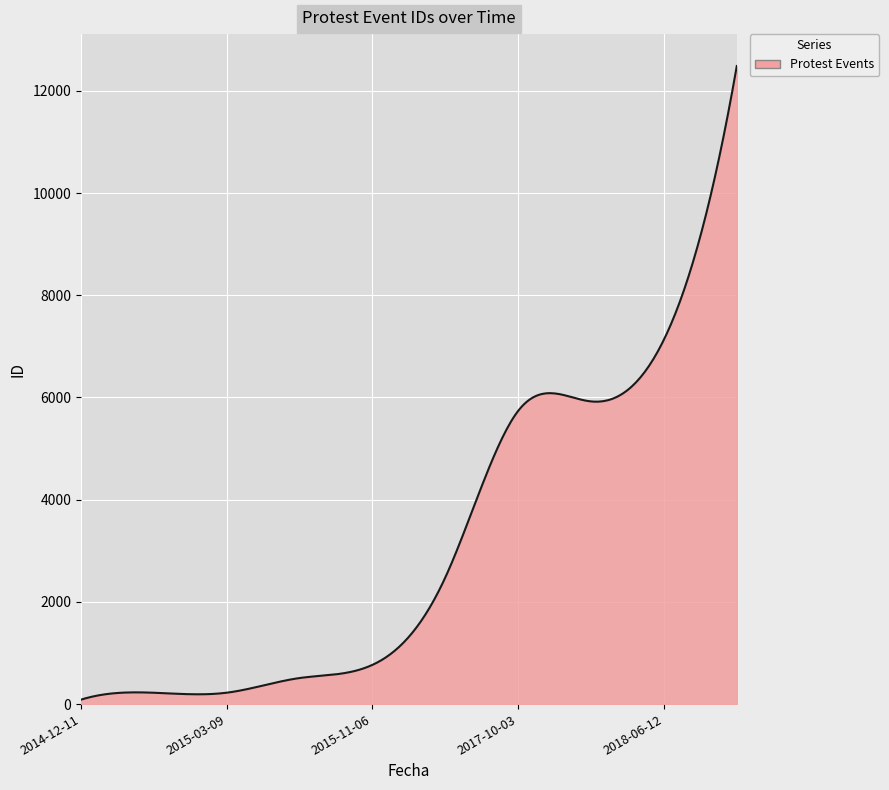

What is the difference between the maximum and minimum values?

12400.0